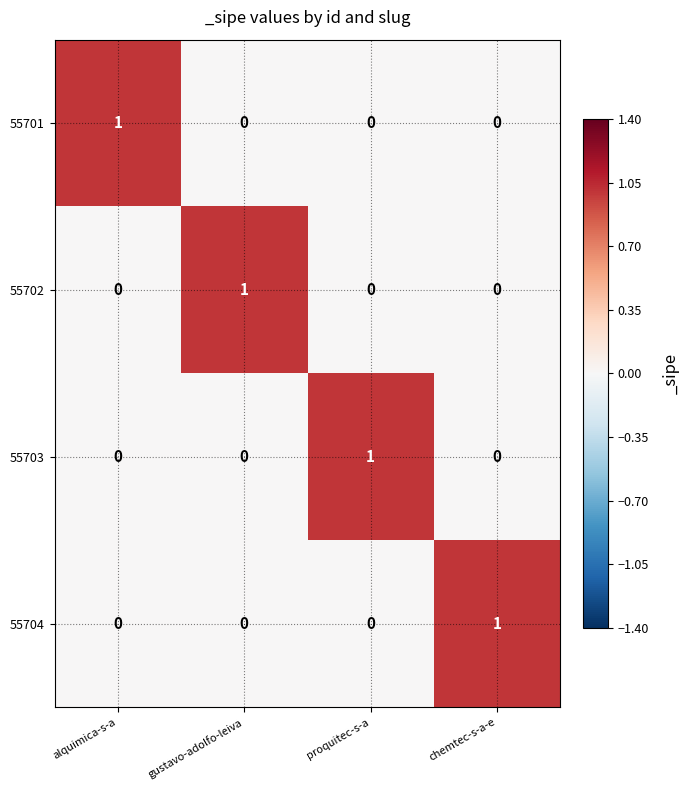

At how many categories does at least one series exceed 0?

4